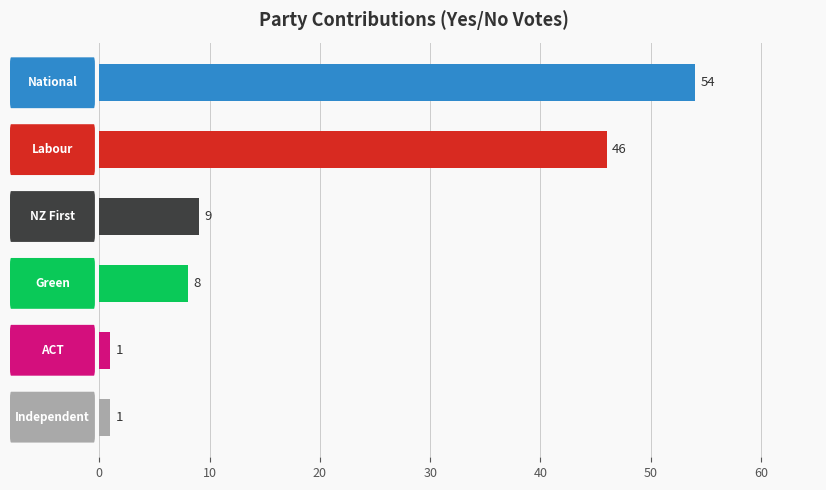

What is the greatest value displayed?

54